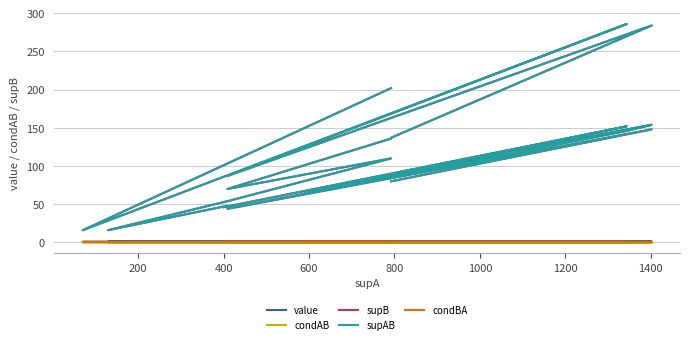

What is the minimum value shown in the chart?

0.1